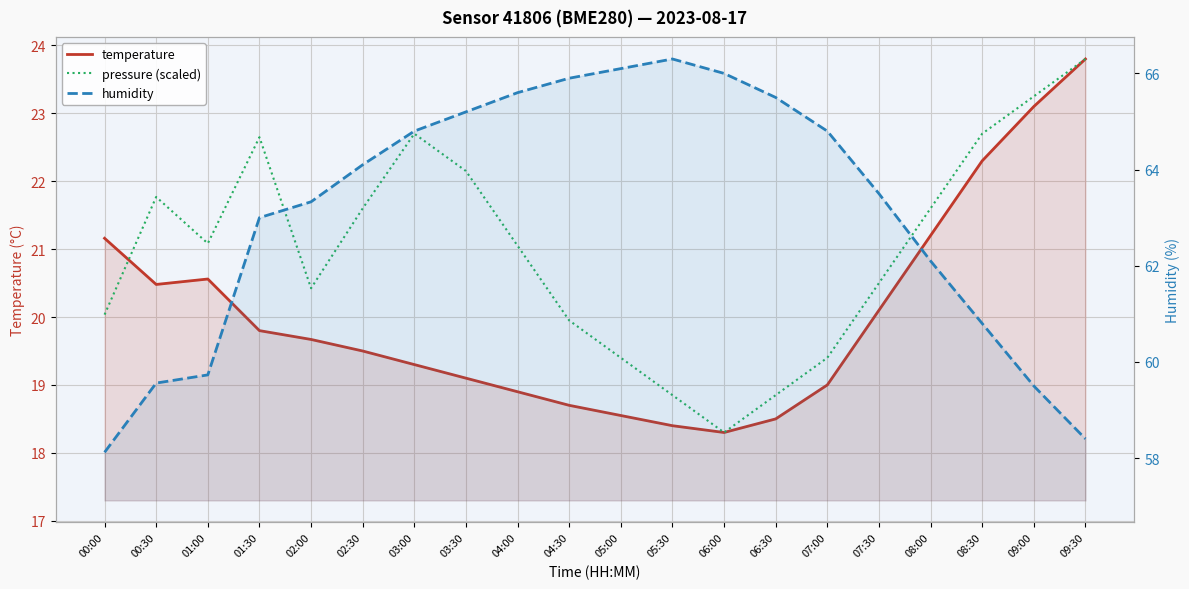

How many interior local peaks does the humidity series have?

1